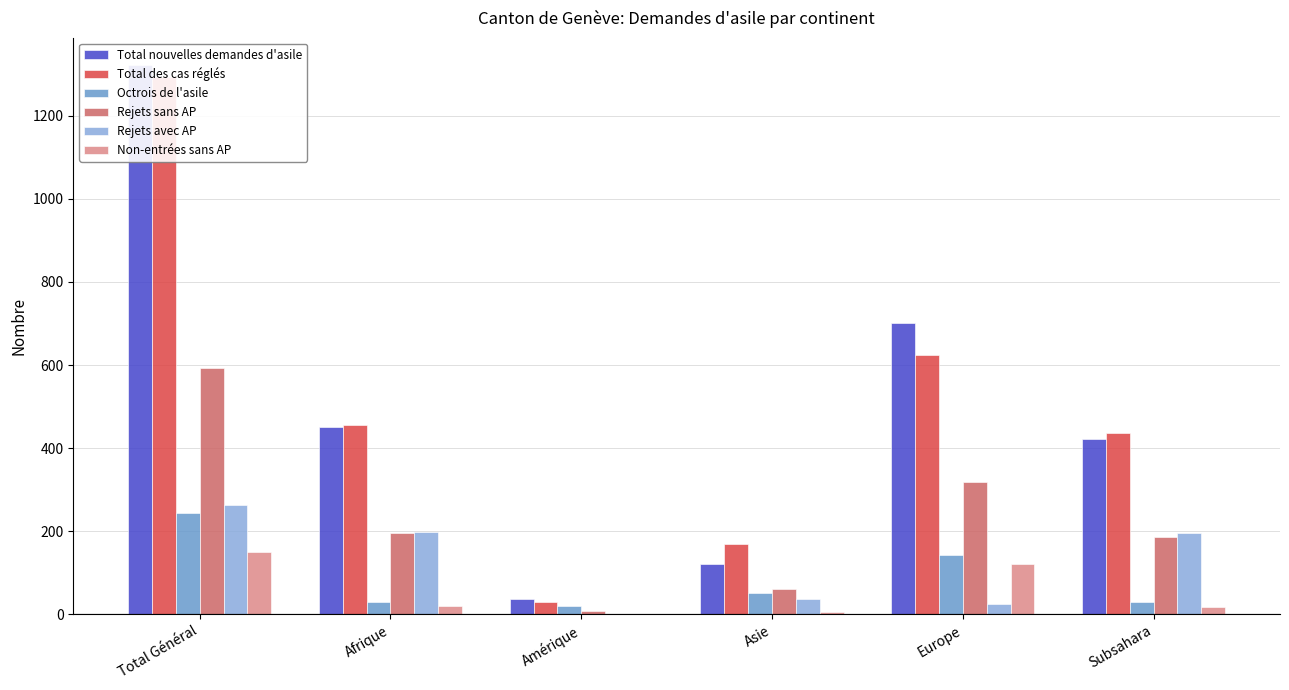

Which series has the largest range (max minus min)?

Total nouvelles demandes d'asile